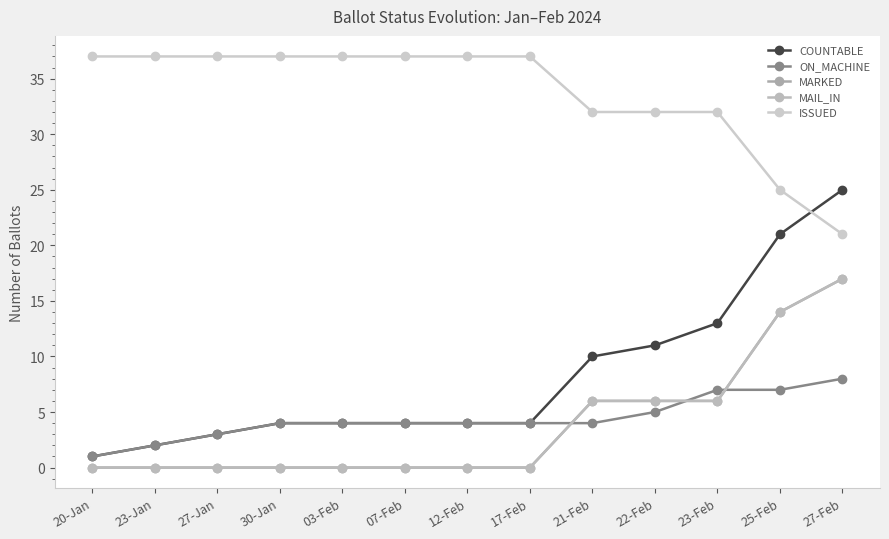

What are all the series names shown in the legend?

COUNTABLE, ON_MACHINE, MARKED, MAIL_IN, ISSUED